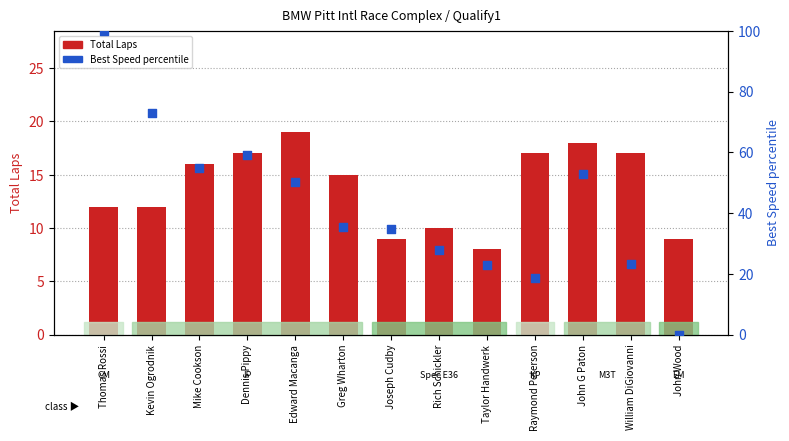

At which category is the sum across all series the highest?

Thomas Rossi